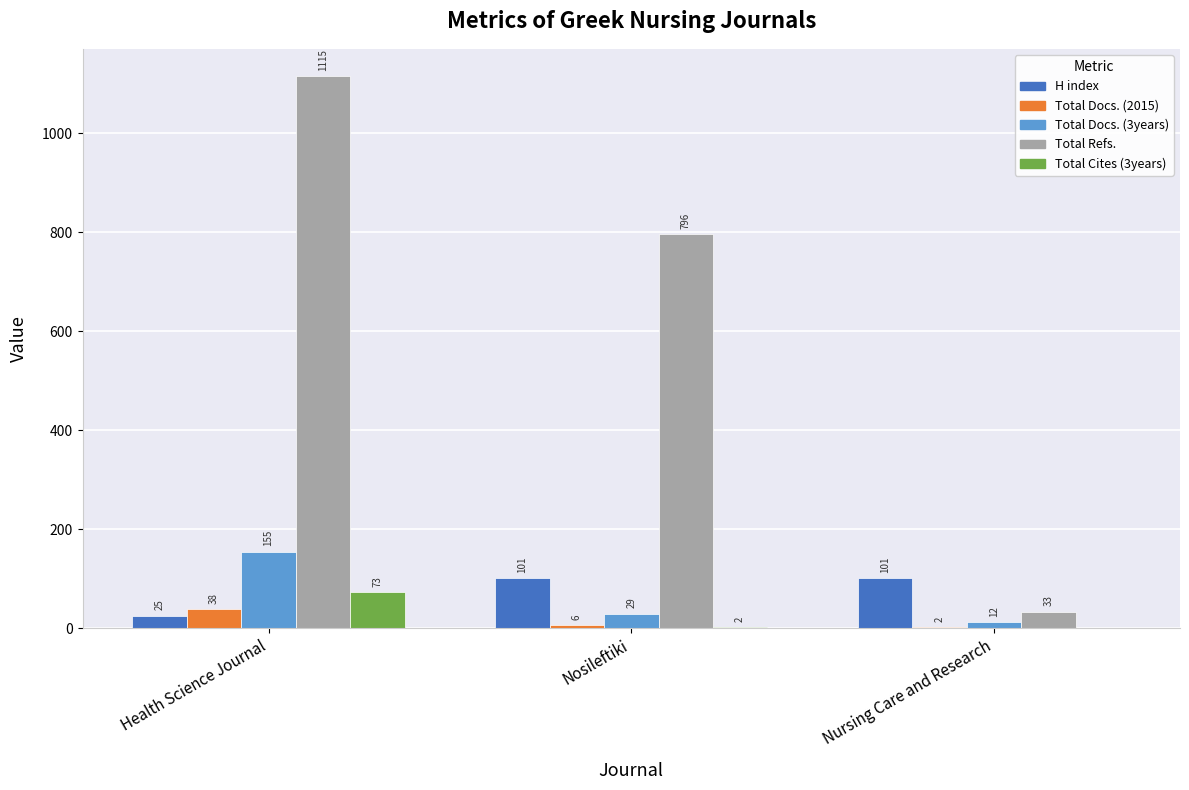

Are the bars grouped side by side (vs. stacked)?

Yes